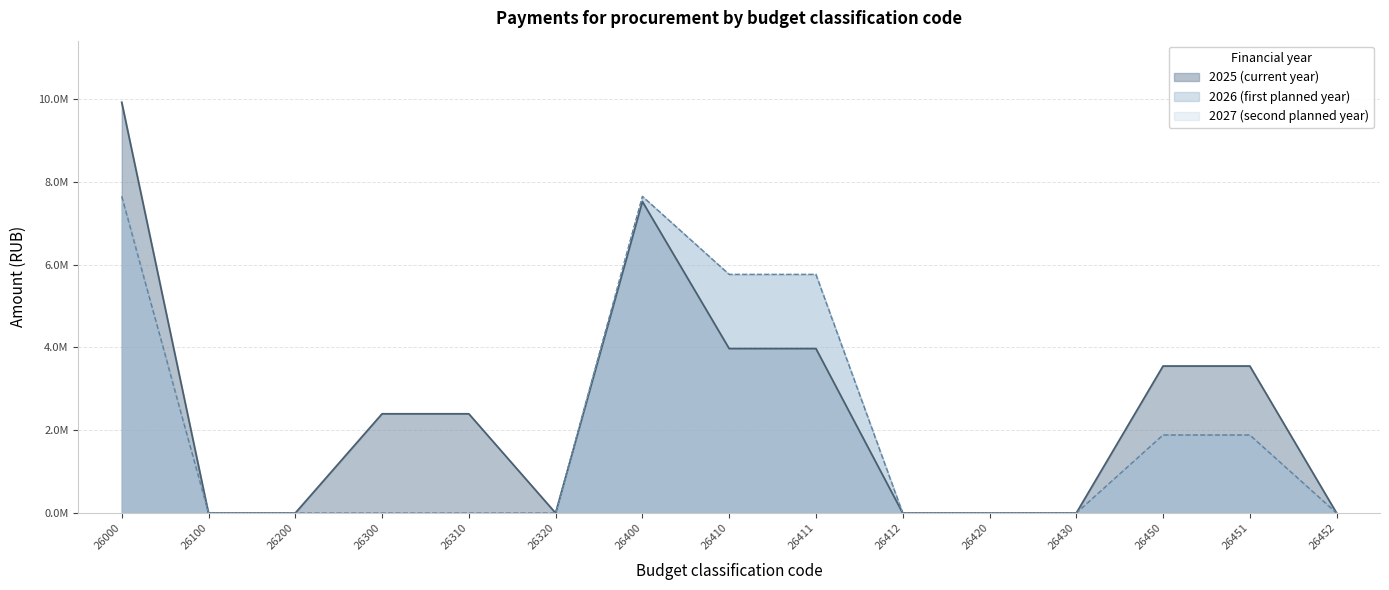

What are all the series names shown in the legend?

2025 (current year), 2026 (first planned year), 2027 (second planned year)